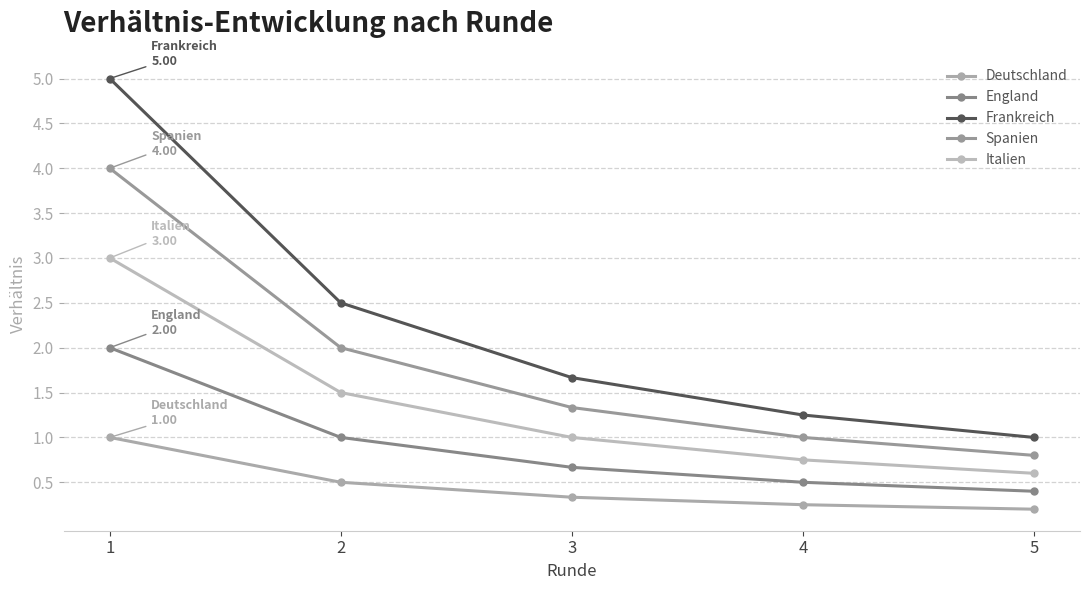

List the series in order of their overall mean, highest first.

Frankreich, Spanien, Italien, England, Deutschland